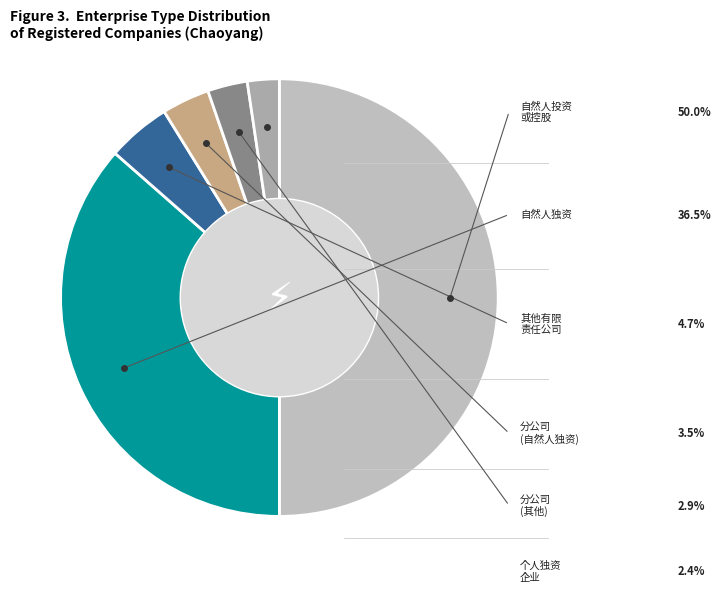

How many segments does this pie chart have?

6